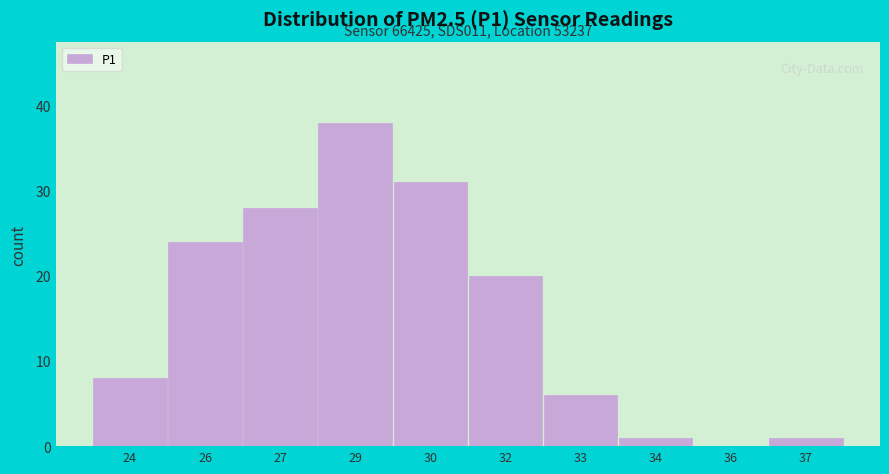

Reading right to left, list all the values displayed in this chart.

37=1	36=0	34=1	33=6	32=20	30=31	29=38	27=28	26=24	24=8